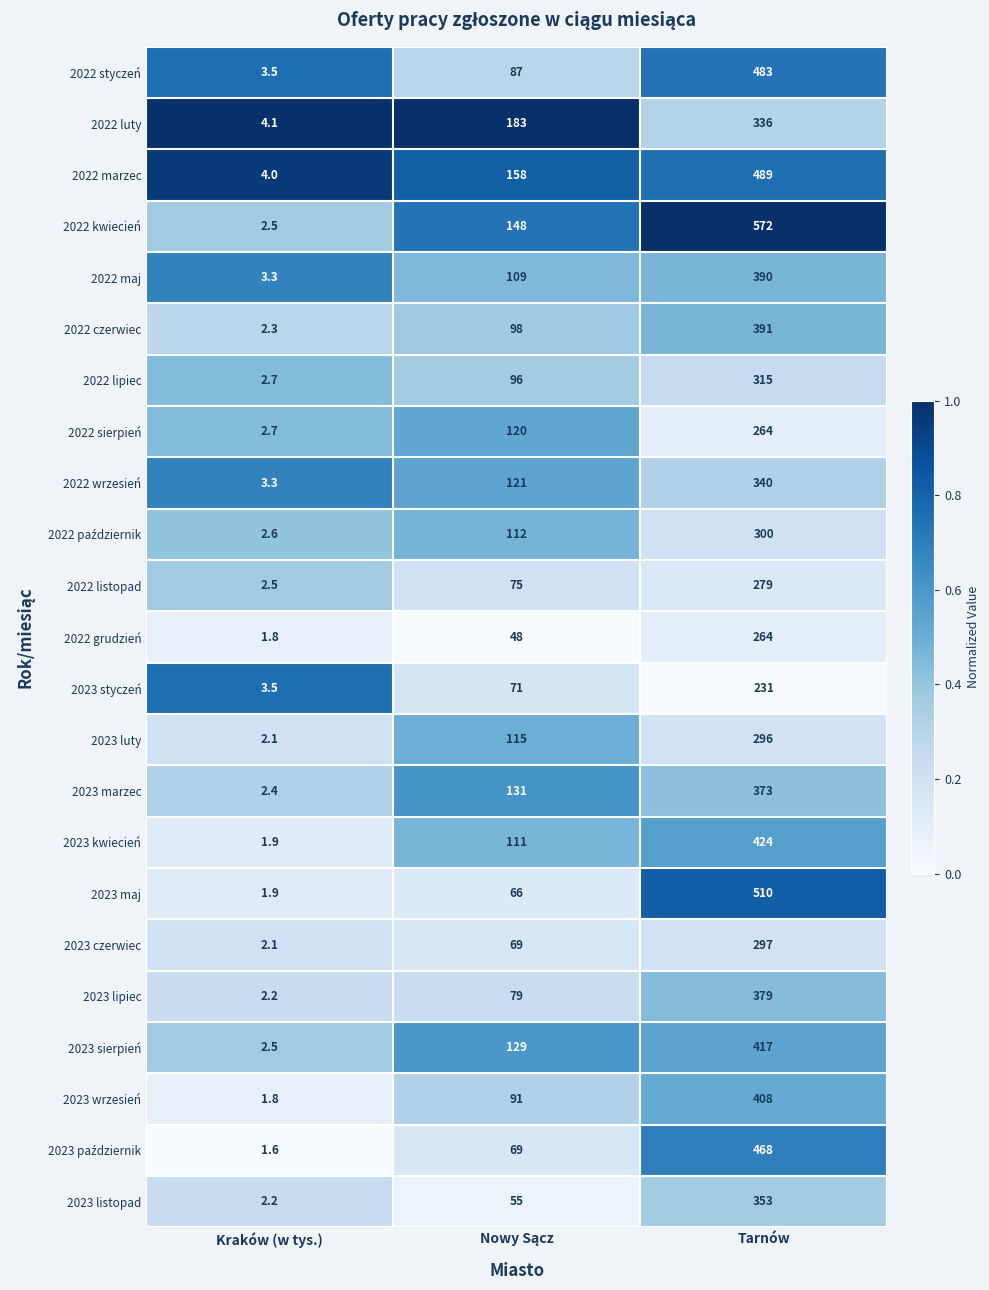

What is the spread (max minus min) of values at Kraków (w tys.)?

2.5